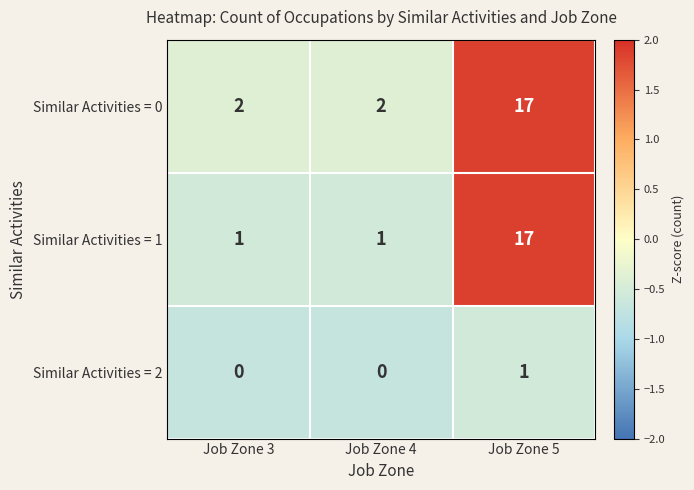

Which category has the highest value across all series?

Job Zone 5